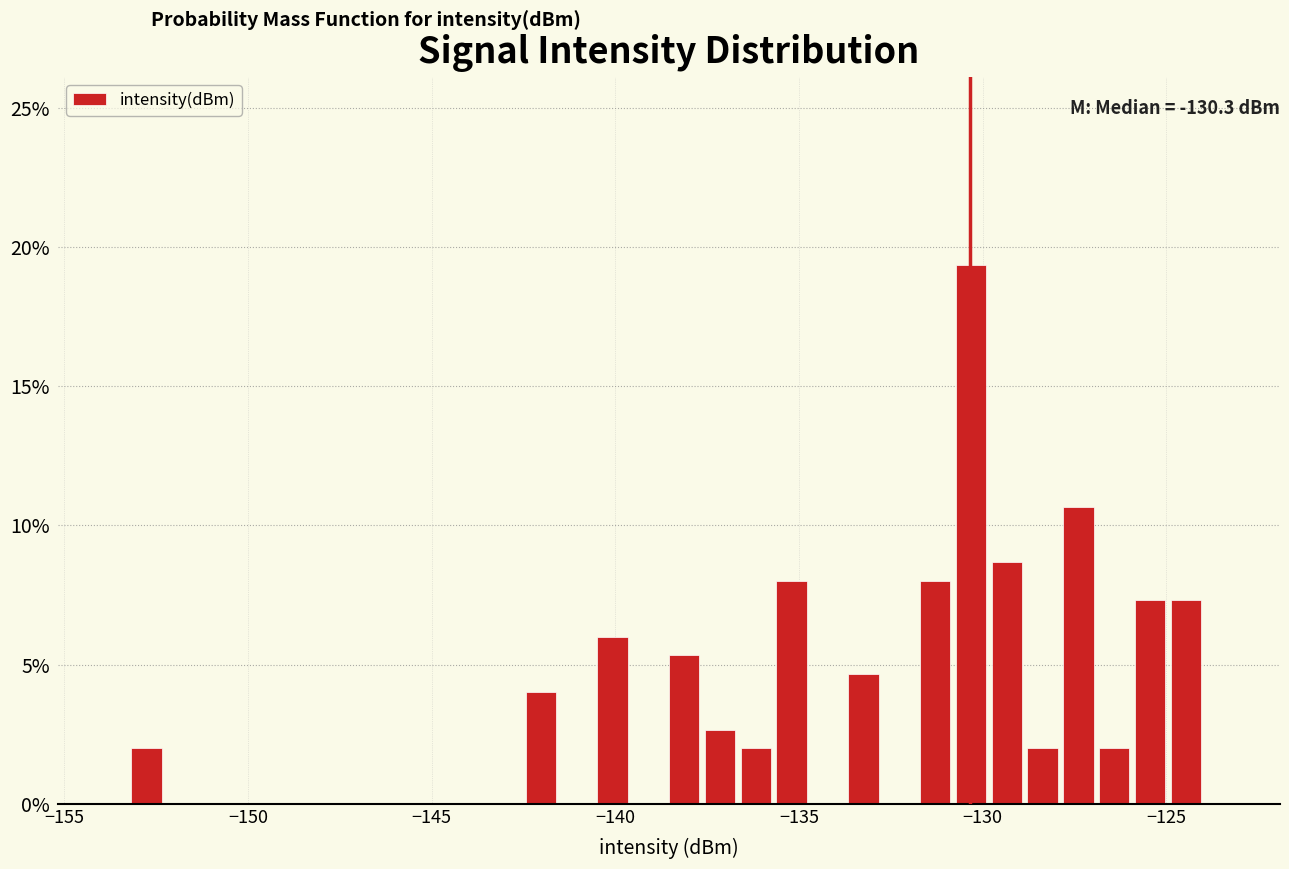

Read against the x-axis, roughly where is the centre of the tallest bar?

-130.5